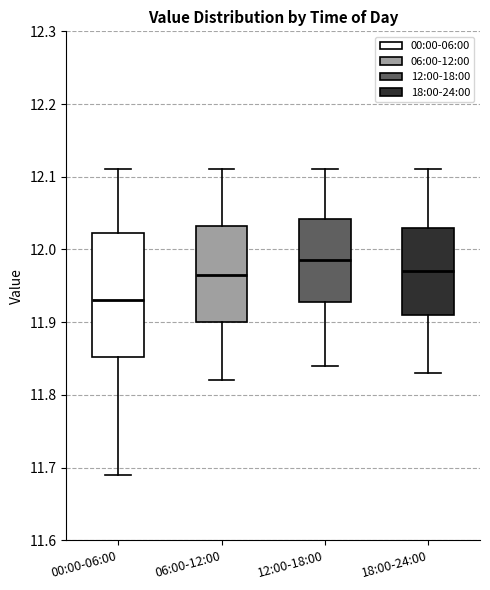

Which box has the lowest median line?

00:00-06:00